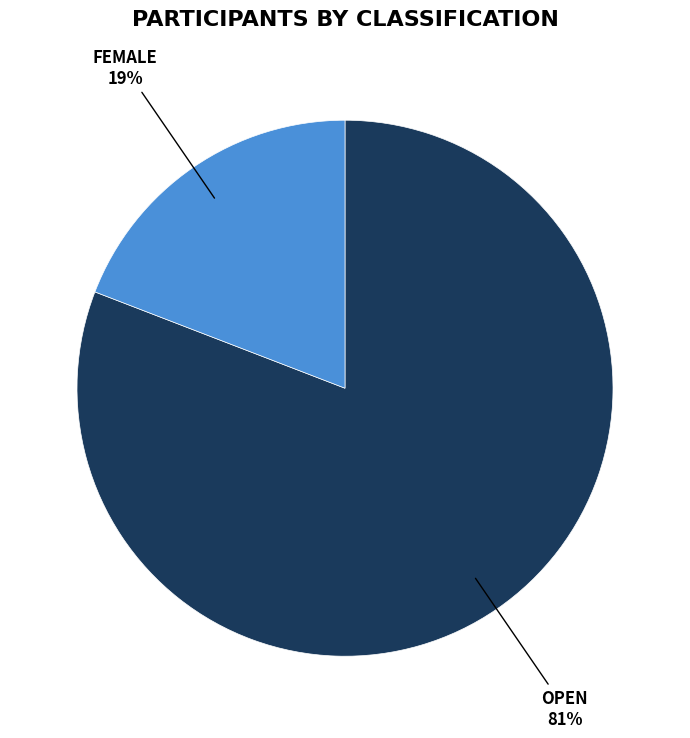

Does any single category account for the majority?

Yes